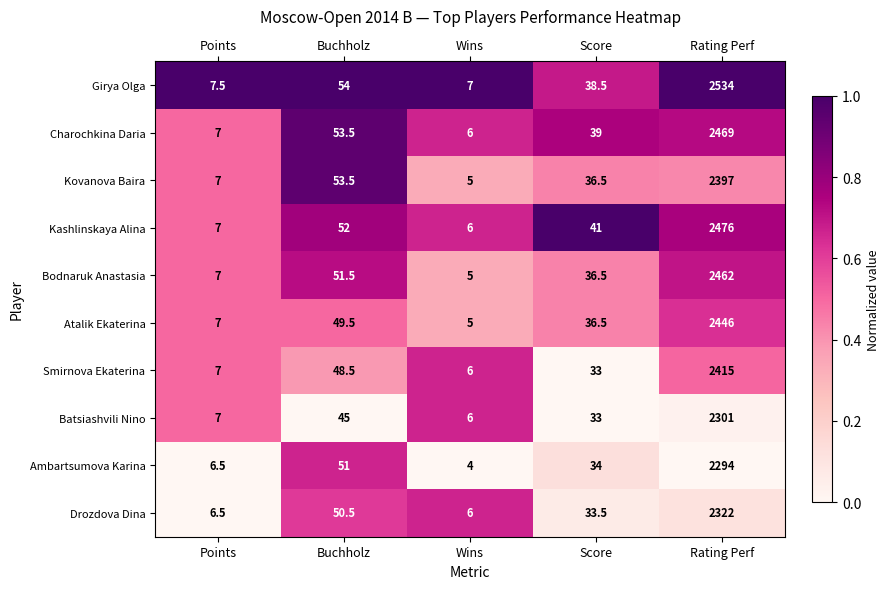

What is the difference between the Girya Olga values at Wins and Rating Perf?

2527.0